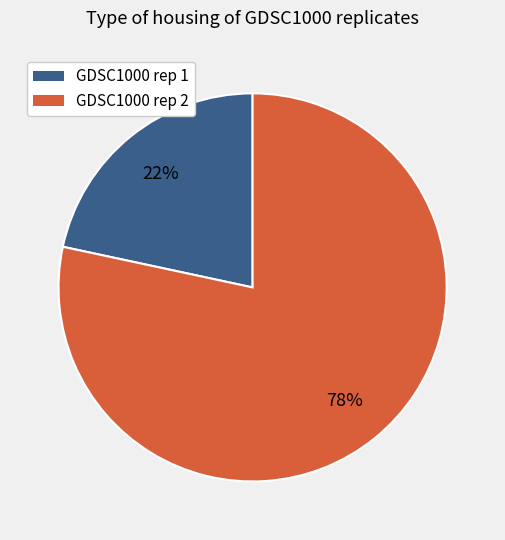

To the nearest percent, what is the combined percentage of GDSC1000 rep 1 and GDSC1000 rep 2?

100%